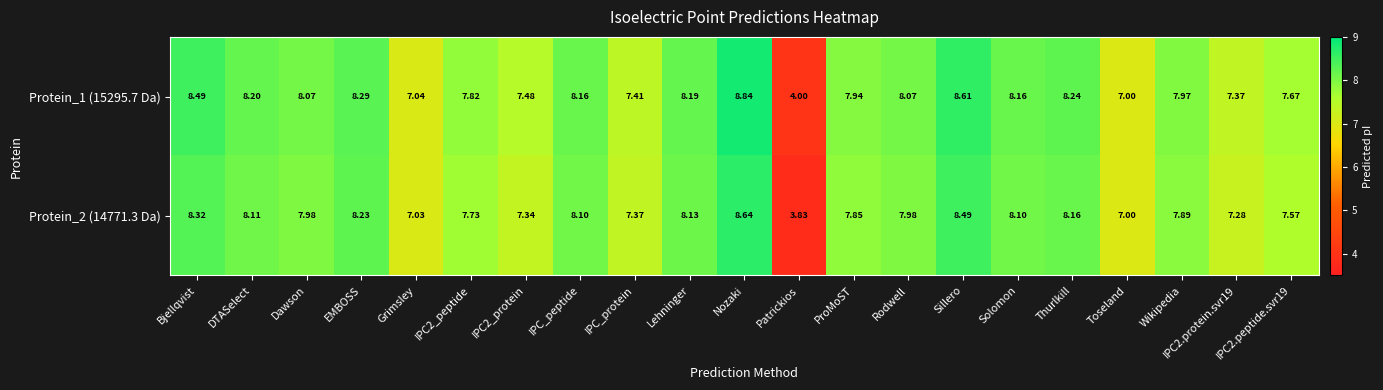

Which series has the widest spread of values?

Protein_1 (15295.7 Da)